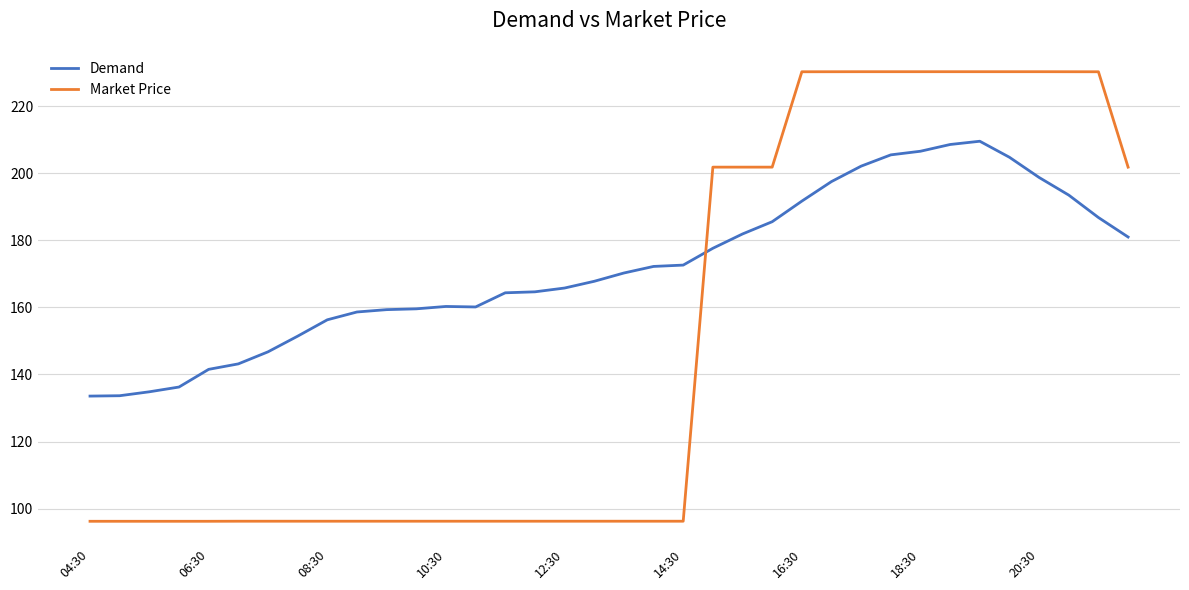

True or false: Market Price and Demand intersect in this chart.

True